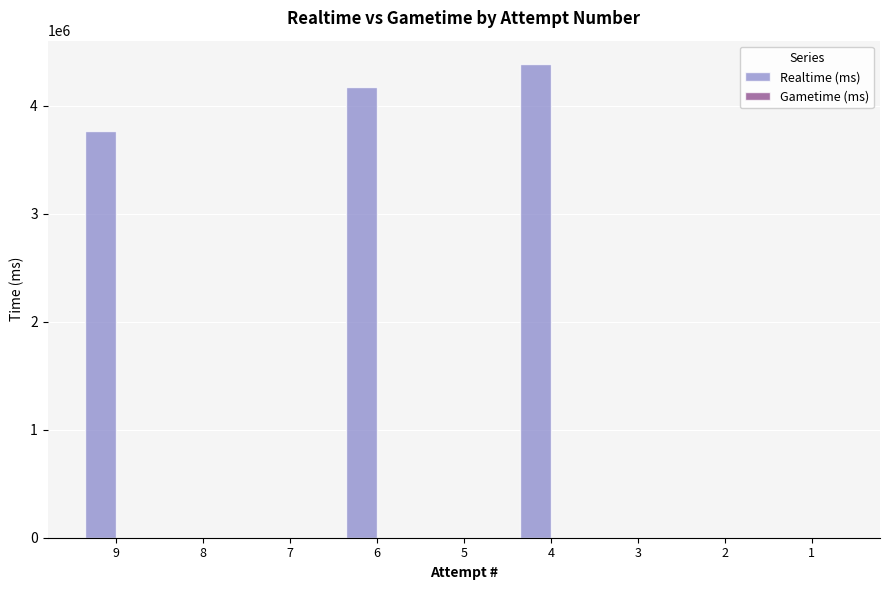

What is the sum of all values?

12329628